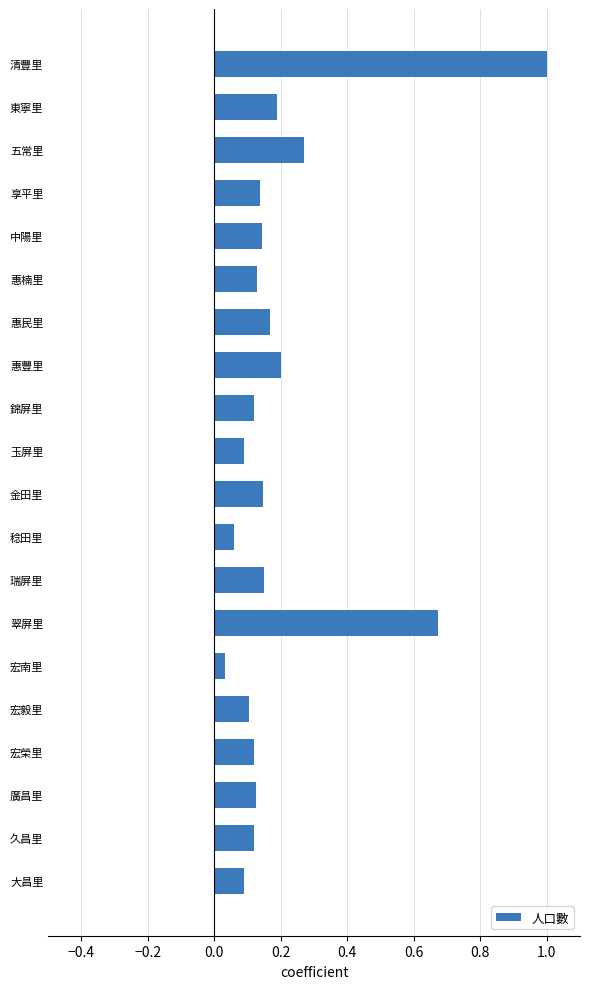

Between 宏榮里 and 翠屏里, which is larger?

翠屏里